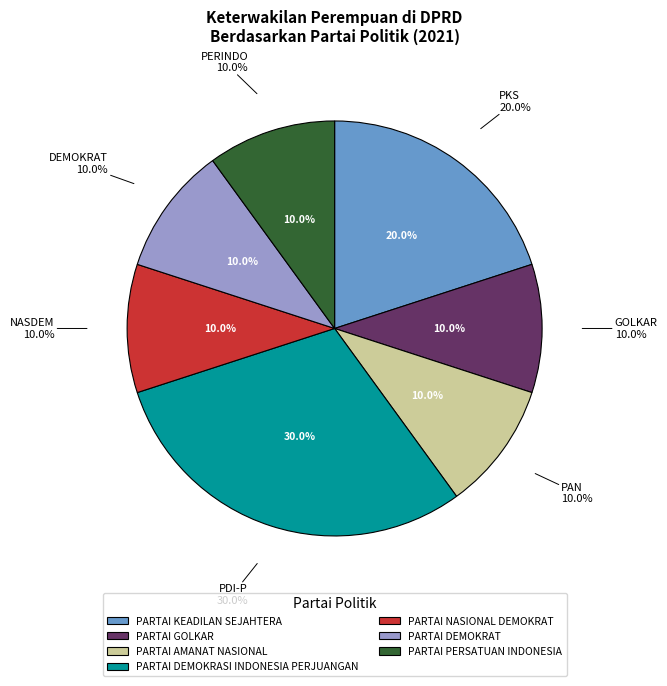

True or false: PARTAI DEMOKRASI INDONESIA PERJUANGAN accounts for 30% of the total.

True